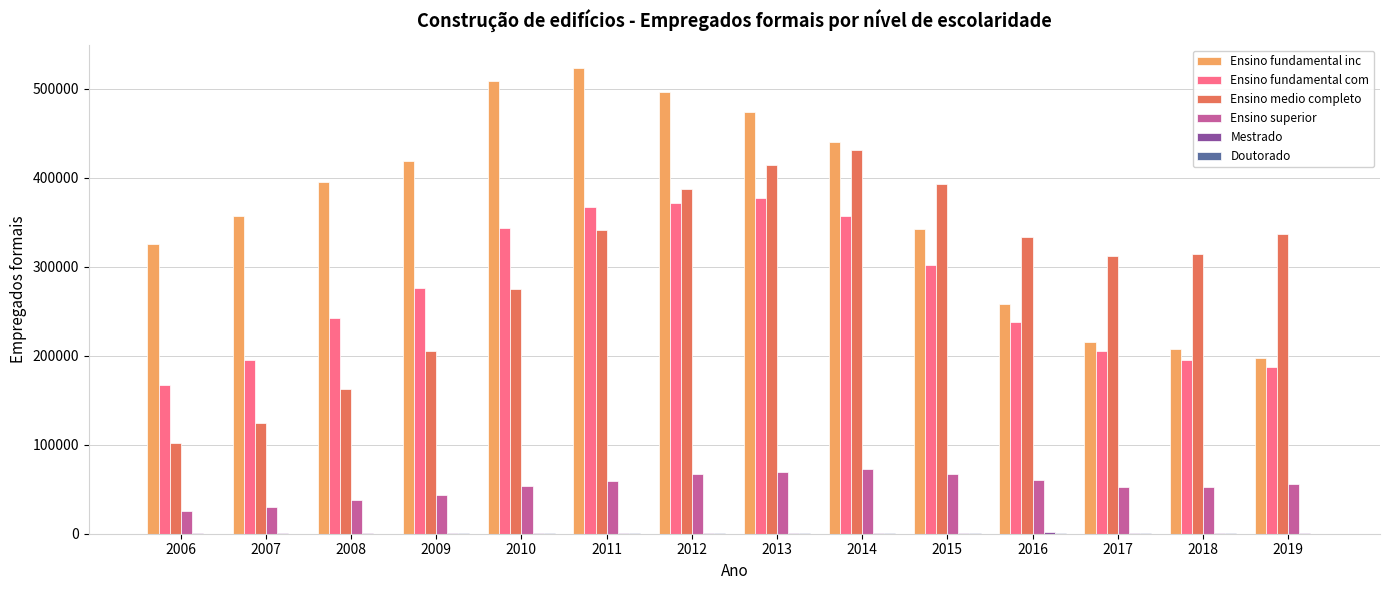

The value of Ensino medio completo at 2011 is 341242. True or false?

True